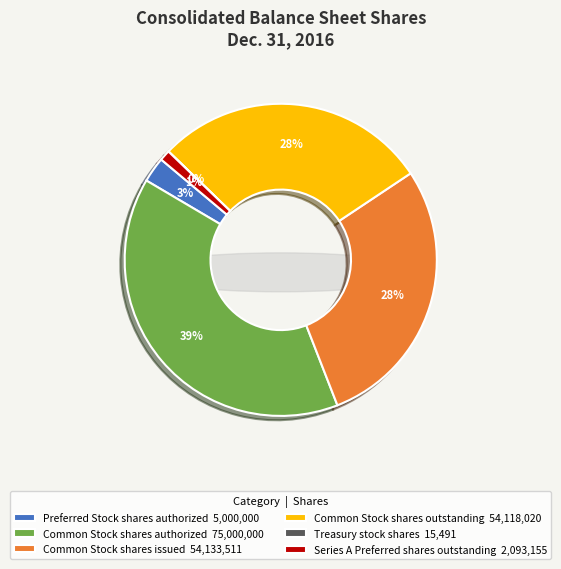

Which slice is the largest?

Common Stock
shares authorized